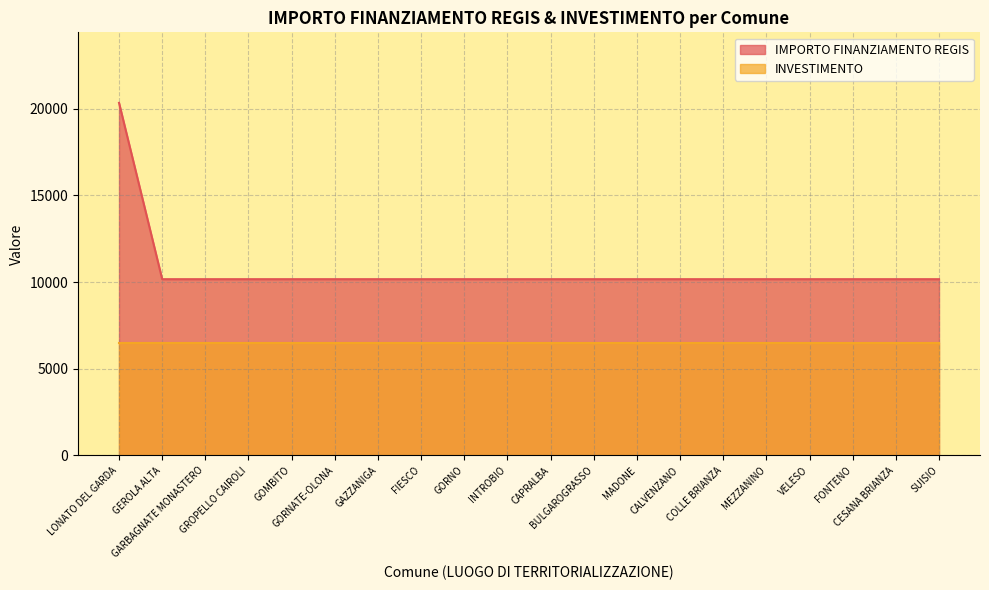

How many data points does each series have?

20